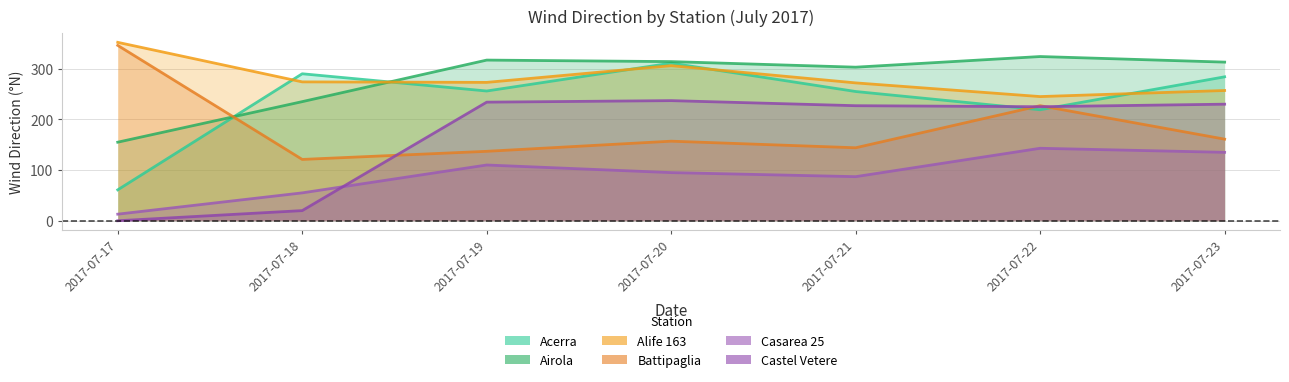

What is the difference between the maximum and second lowest values in the Acerra series?

92